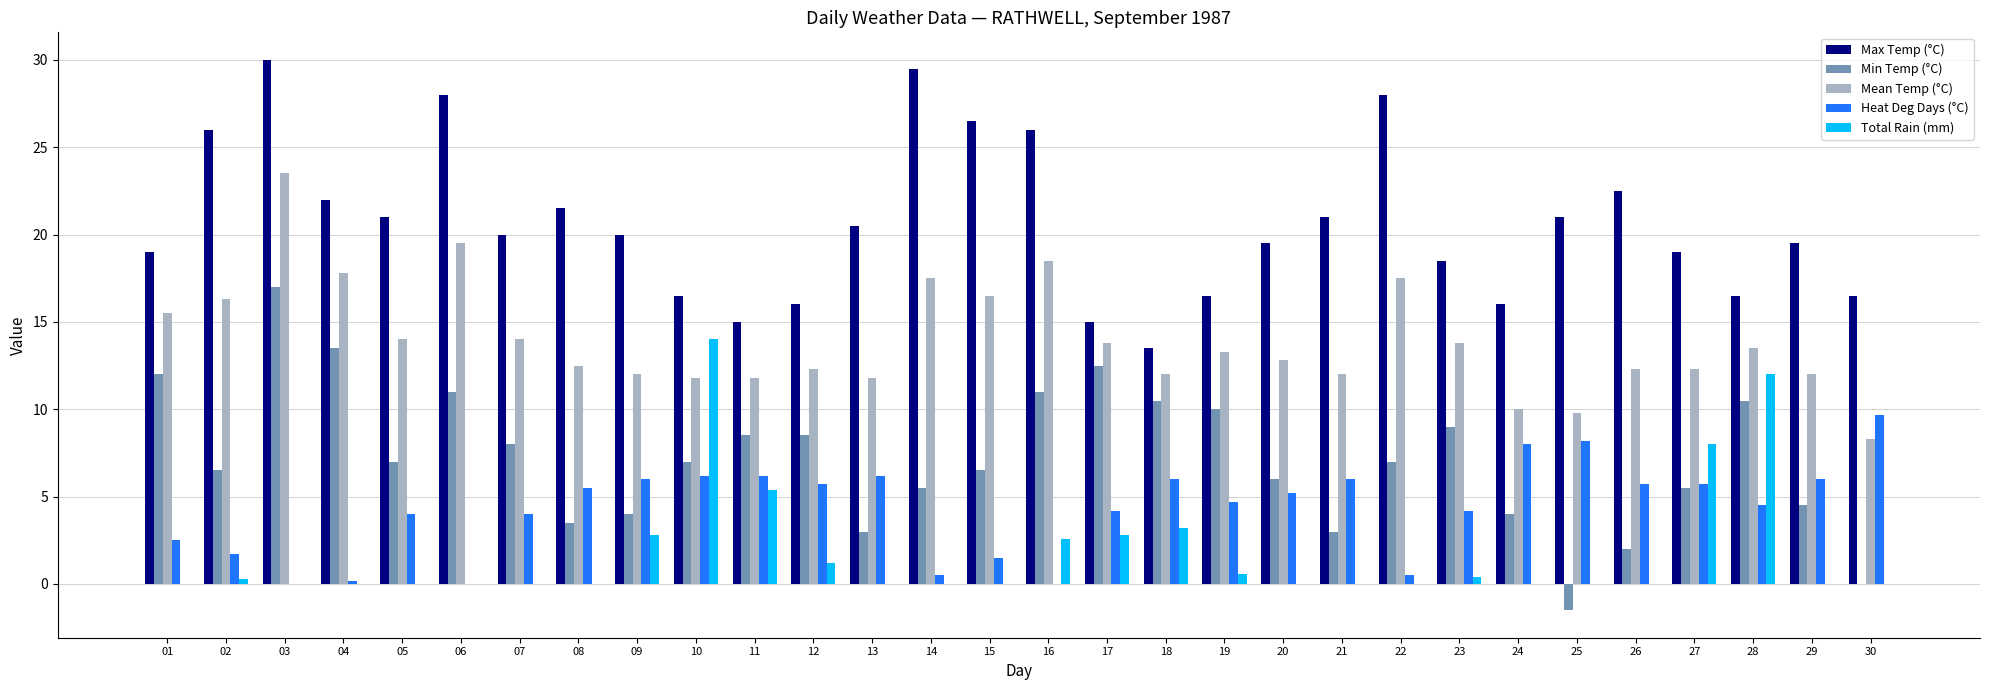

What is the total value across all series at 02?

50.8